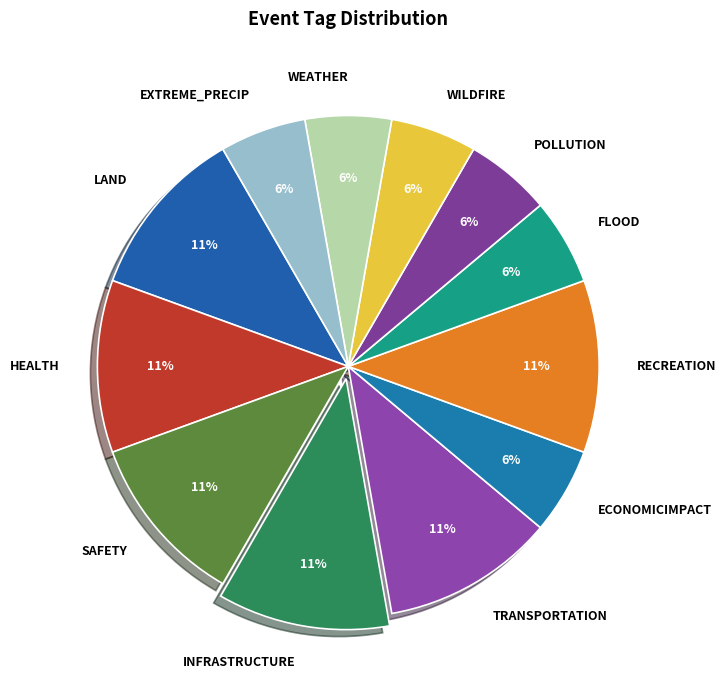

Do LAND and SAFETY together represent more than half of the pie?

No